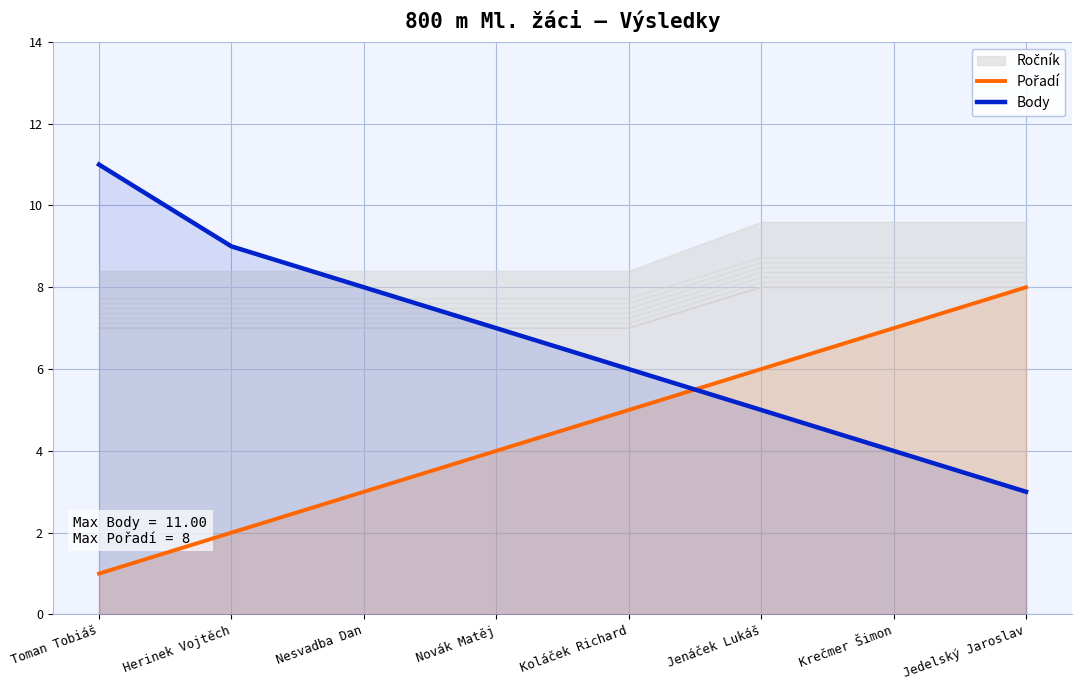

What is the difference between the highest and lowest values at Herinek Vojtěch?

7